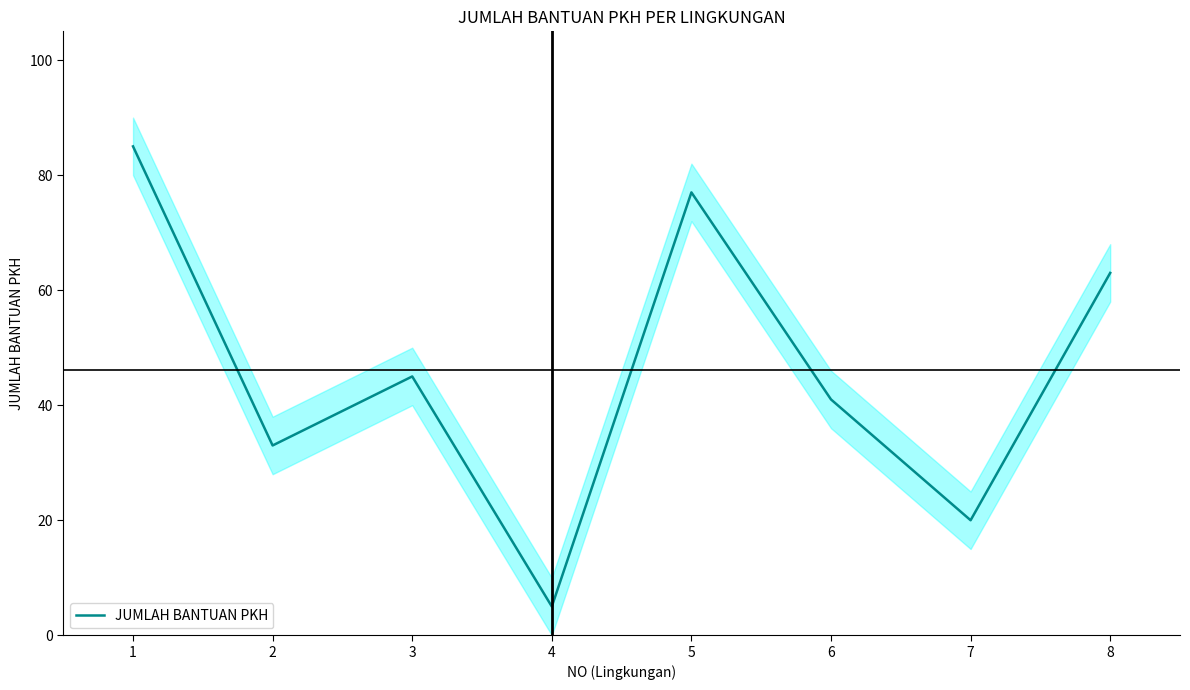

What is the value of the 5th point from the left?

77